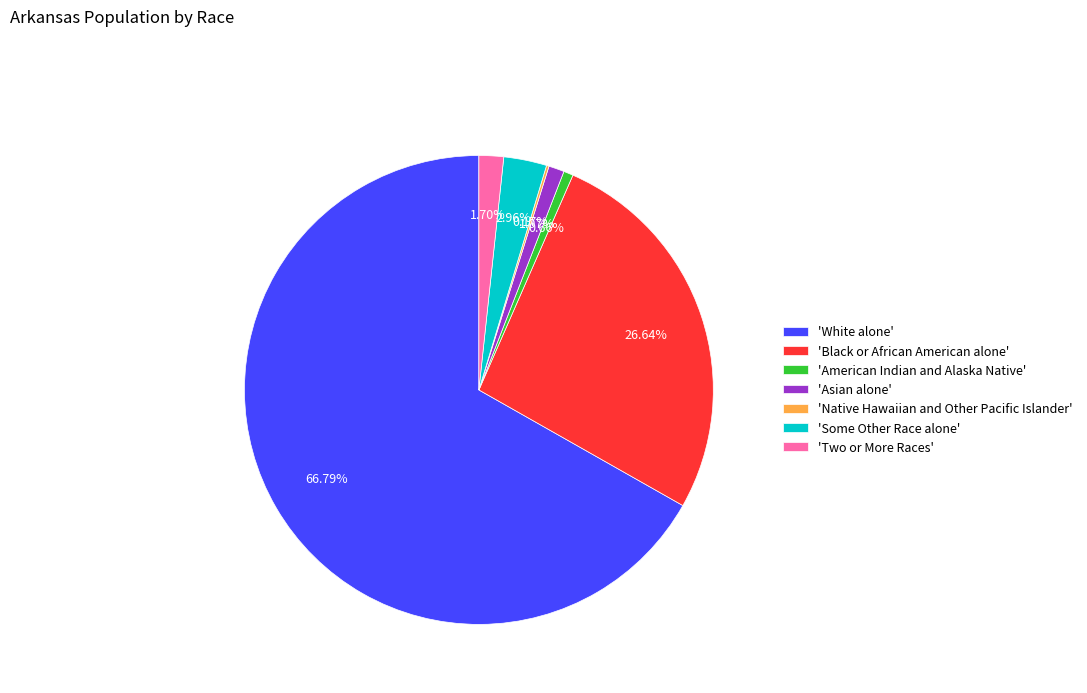

Does any single category account for the majority?

Yes